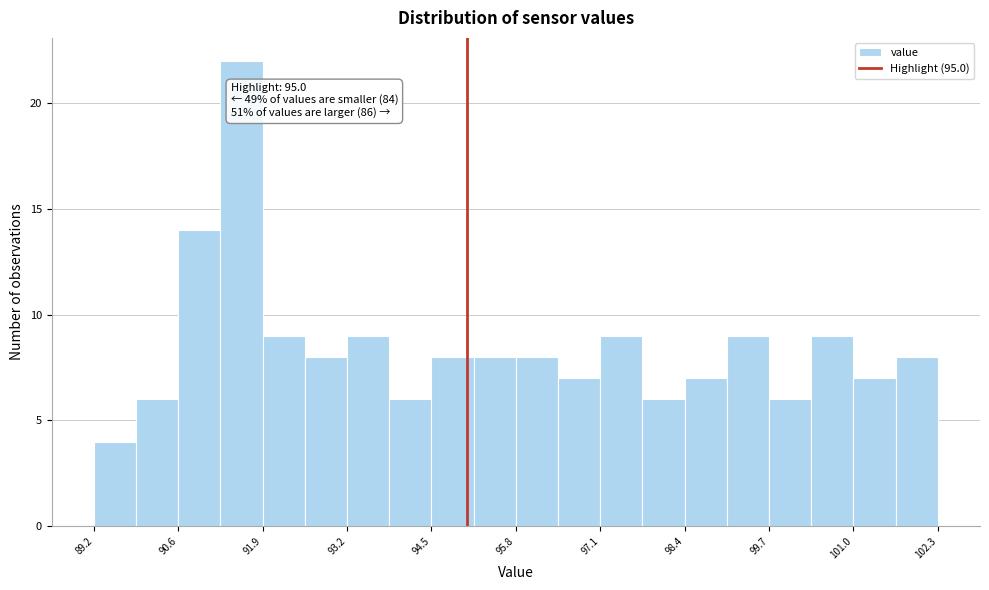

Around what value on the x-axis is the tallest bar? Give the approximate position of its centre, as read against the axis.

91.6